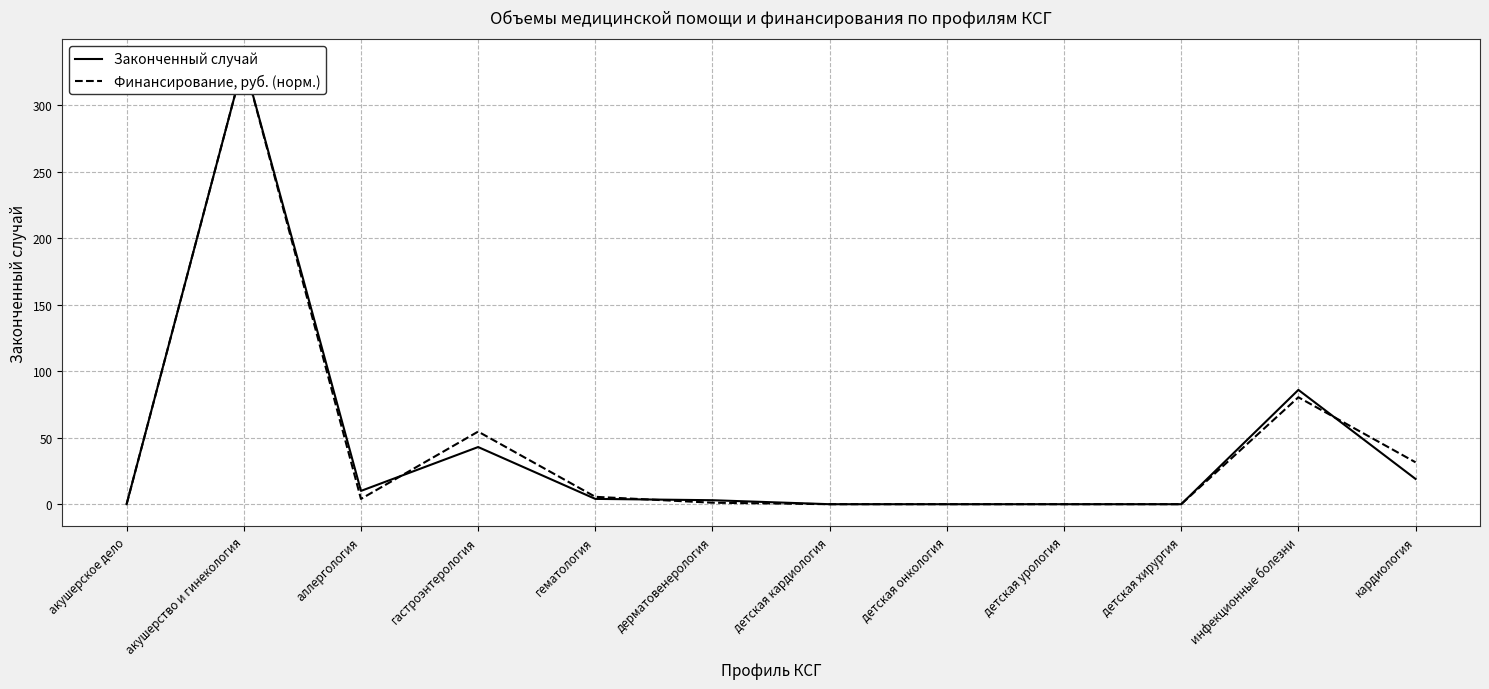

Between гематология and инфекционные болезни, which series saw the biggest shift?

Законченный случай